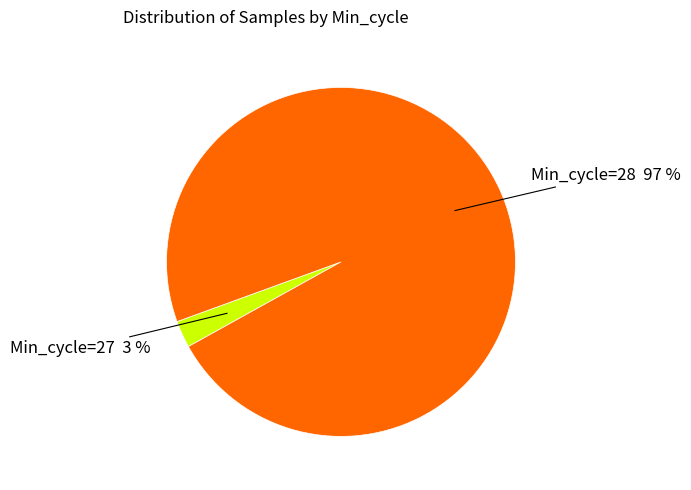

Is there a majority slice in this chart?

Yes